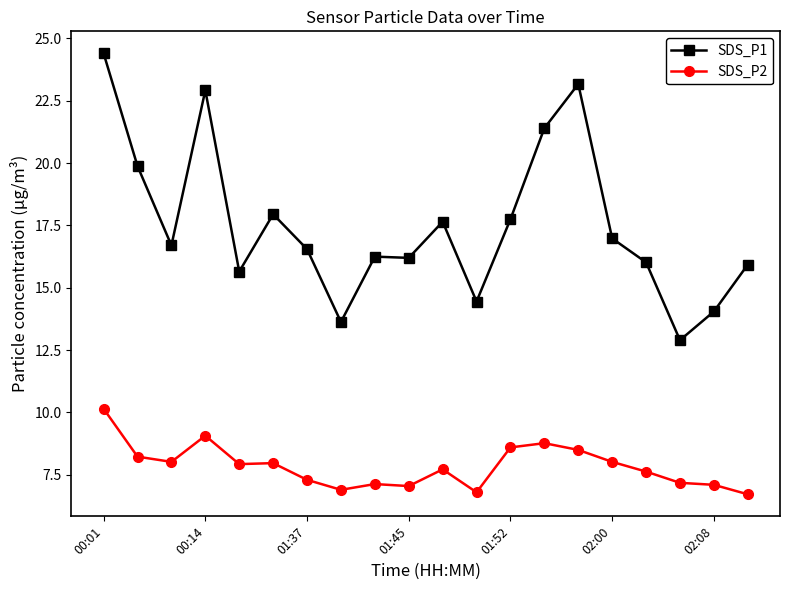

What is the value of the SDS_P2 point at the 8th from the left?

6.9